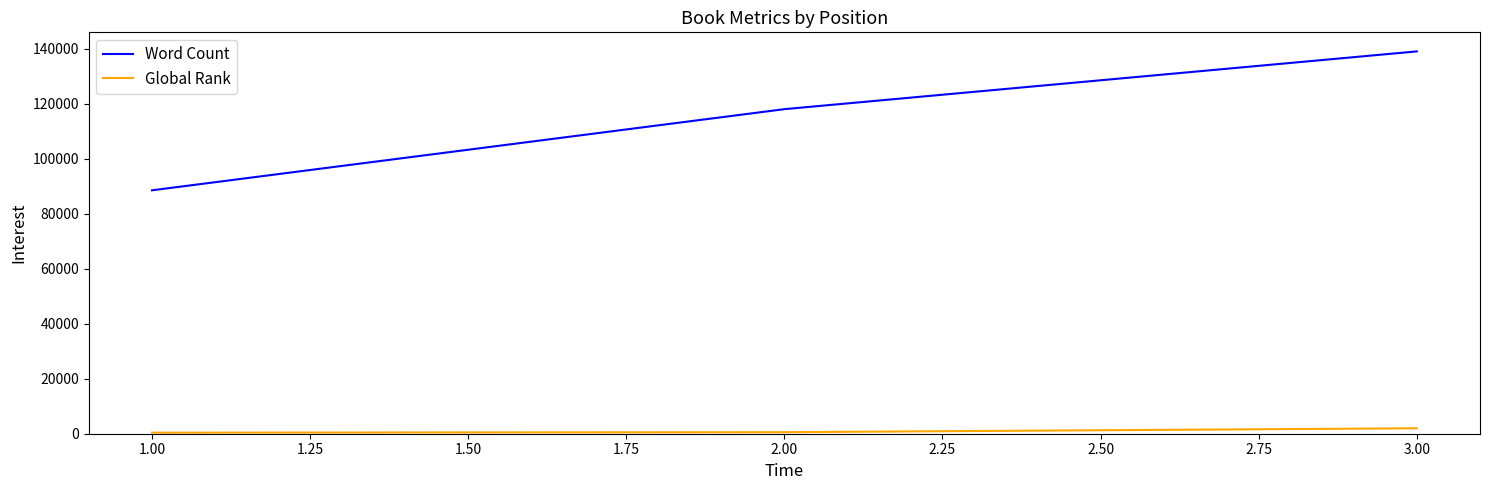

What is the difference between the highest and lowest values at 1.00?

88113